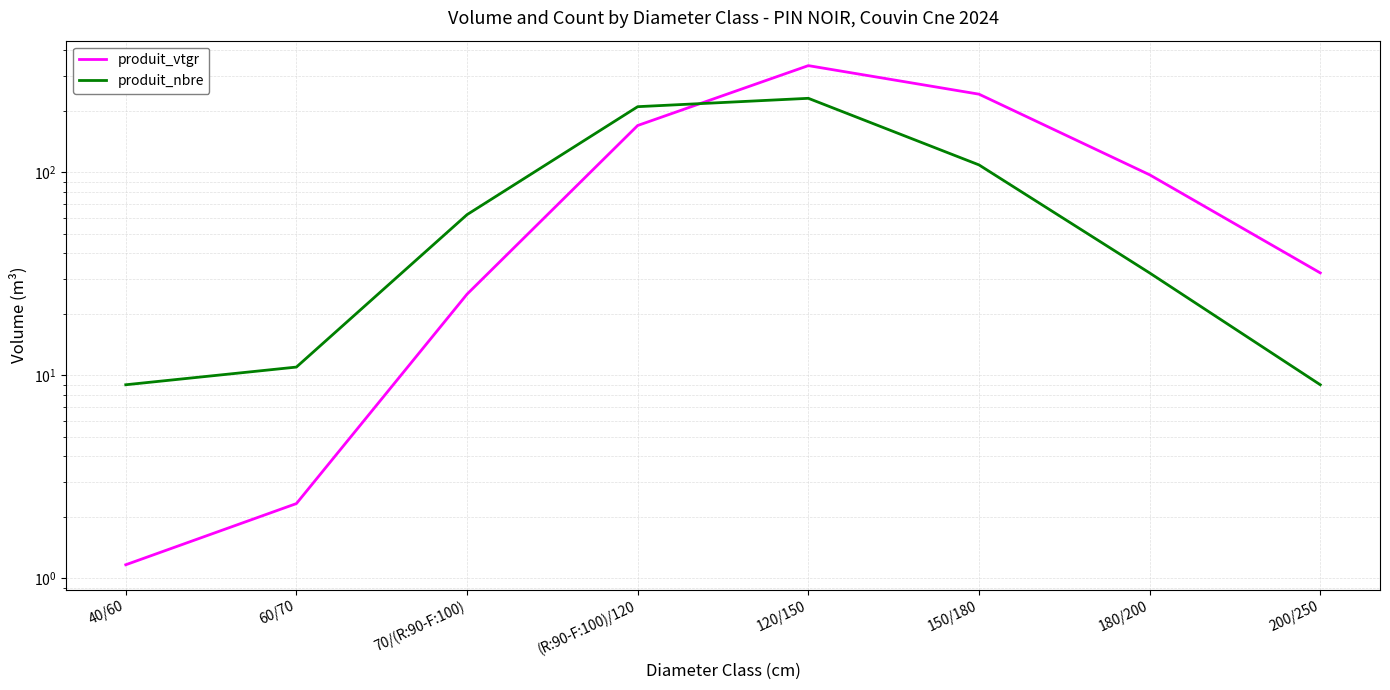

Does the chart display data point markers on the line(s)?

No